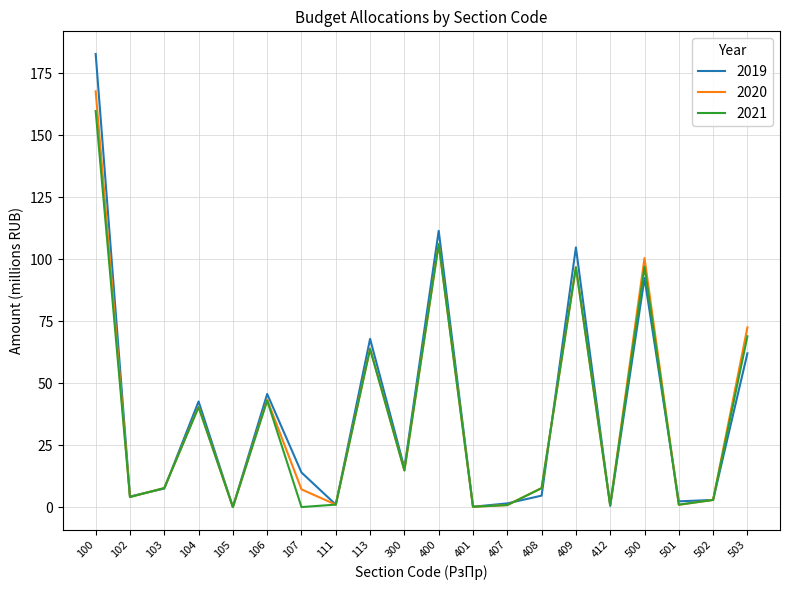

Which series has the largest range (max minus min)?

2019